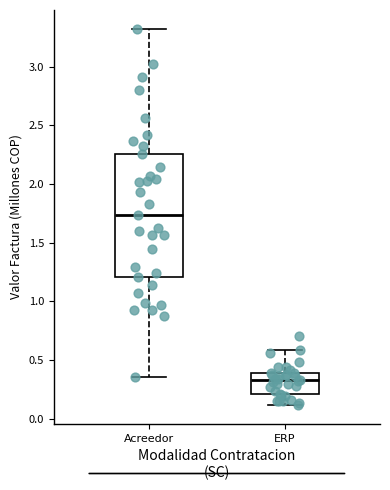

Which box's median line is the lowest?

ERP